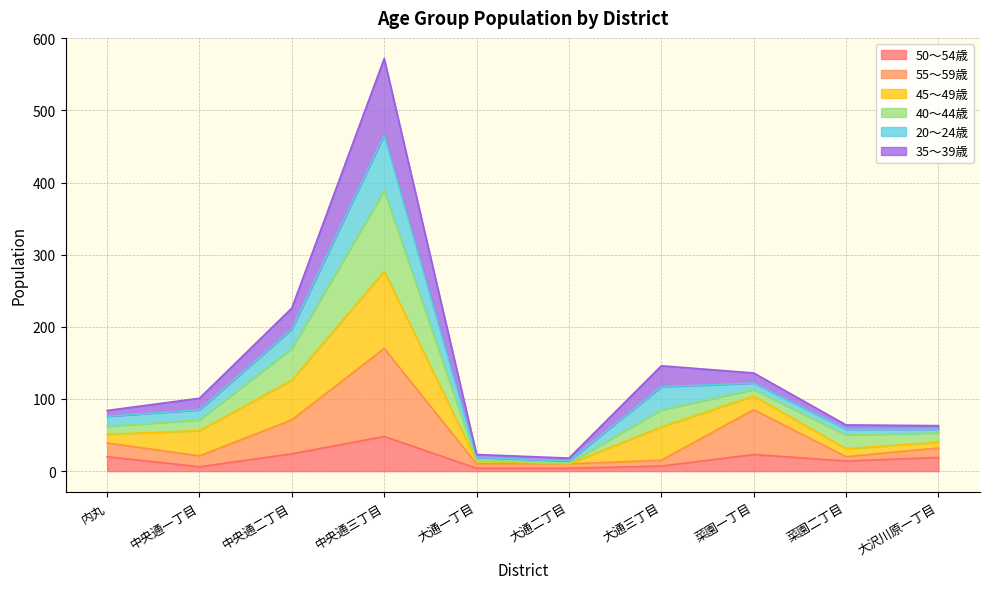

True or false: 55～59歳 and 50～54歳 intersect in this chart.

False